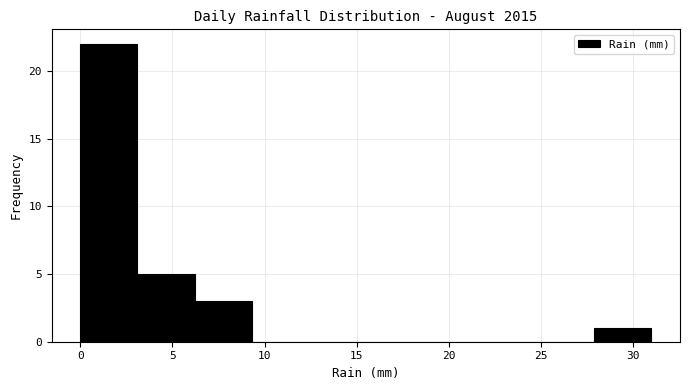

Over which range of the x-axis is the bar tallest?

0.0 to 3.1